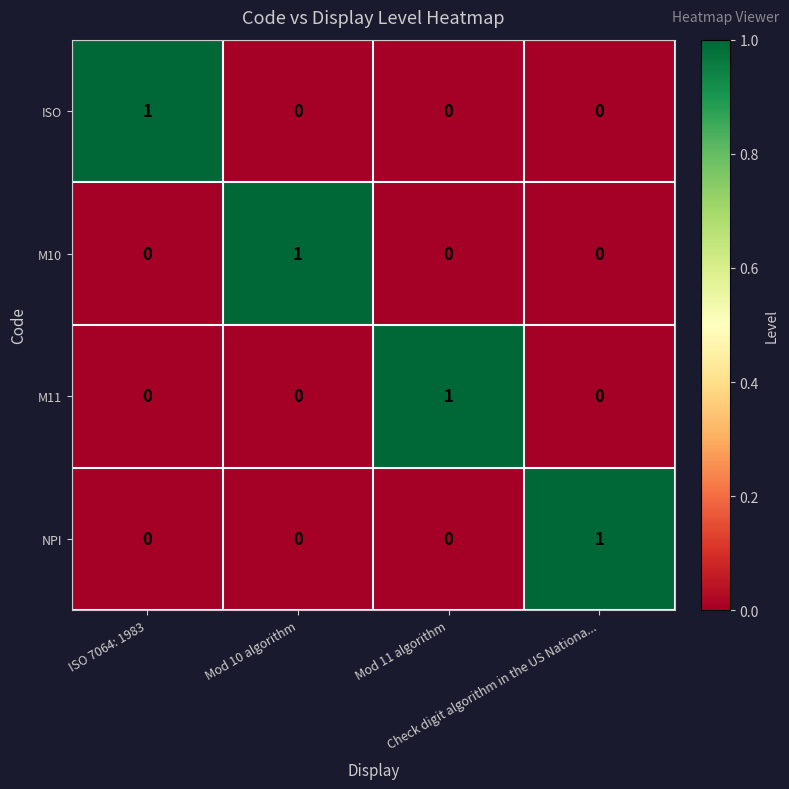

How many ISO values are between 0 and 1?

4